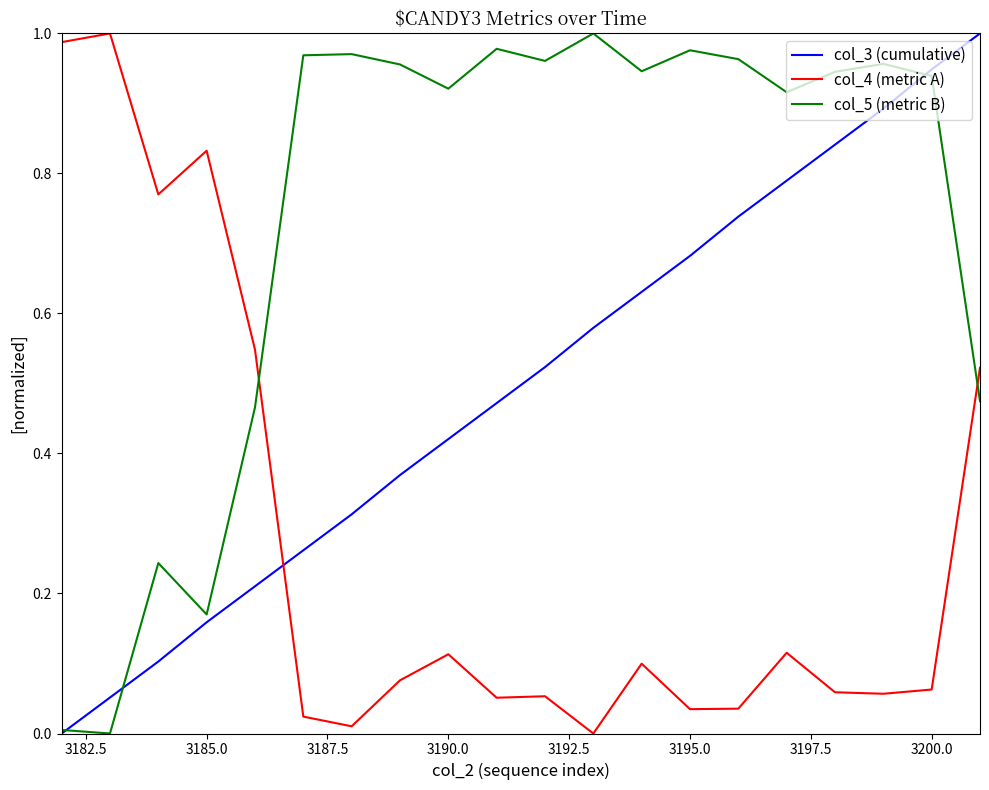

Which series has the largest total across all categories?

col_5 (metric B)